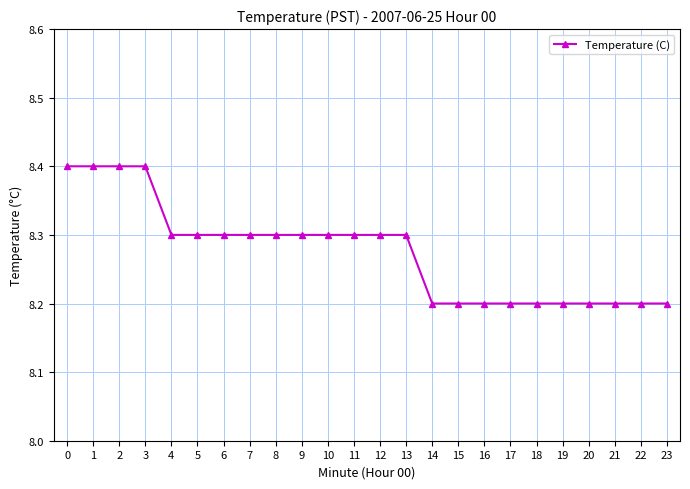

What is the ratio of the value at 12 to the value at 9?

1.0